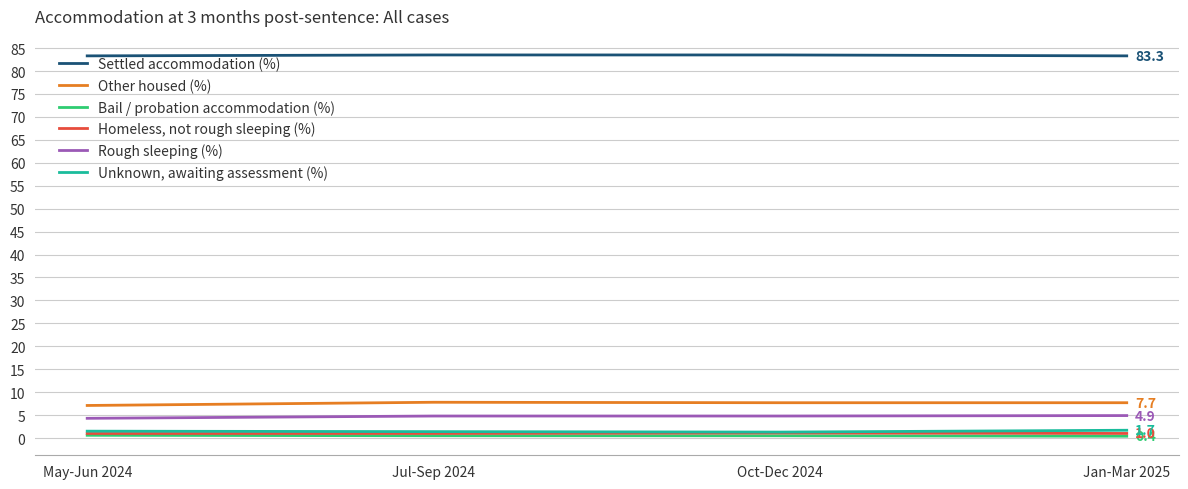

What is the total value across all series at Jul-Sep 2024?

99.0